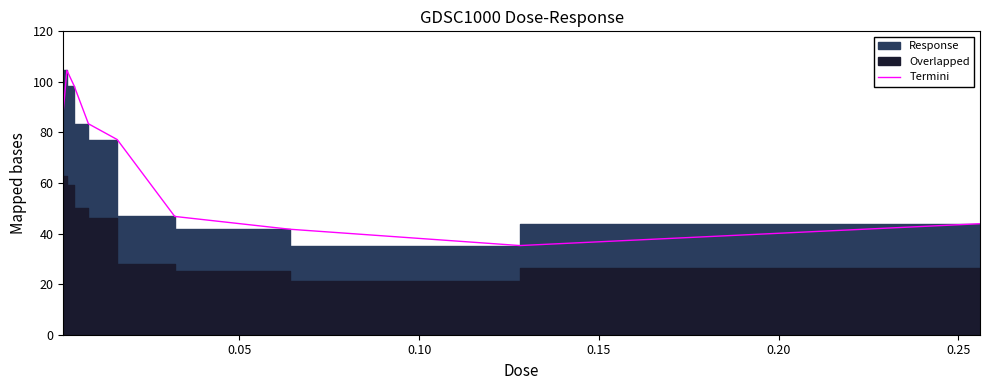

How many categories are shown in the chart?

9